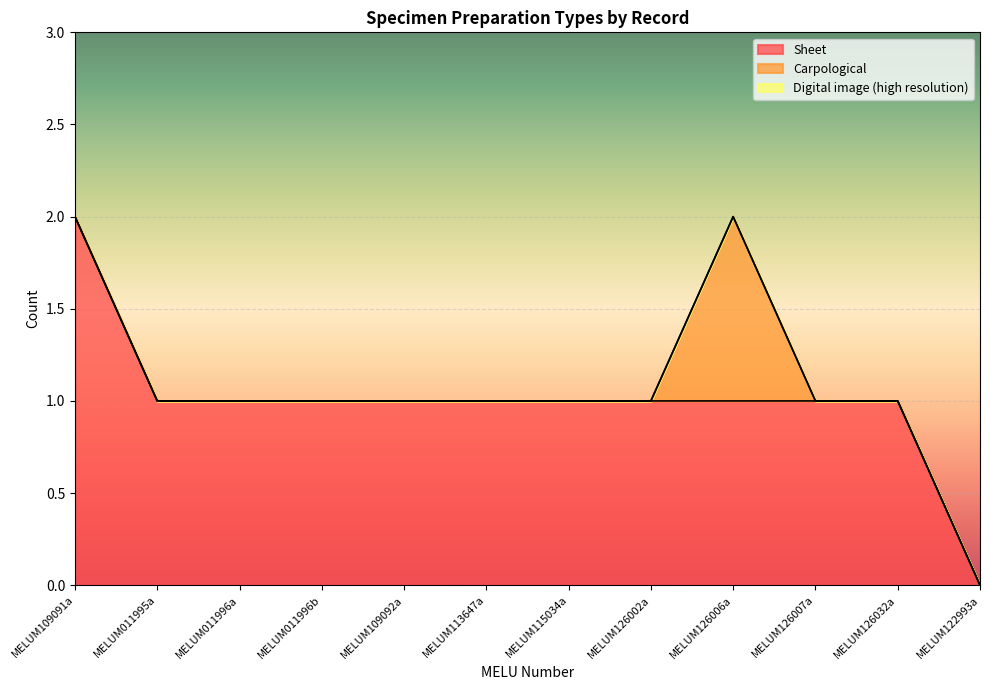

At which label does Sheet first exceed 1?

MELUM109091a